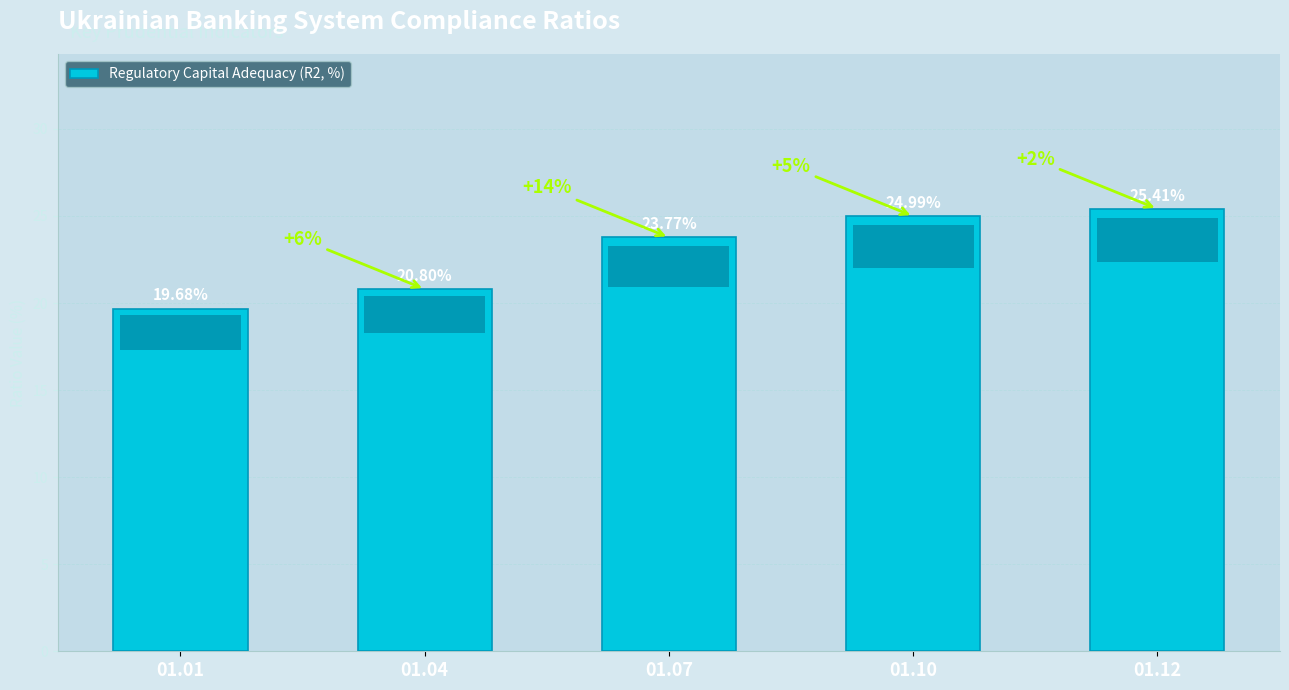

Which has a higher value, 01.04 or 01.10?

01.10